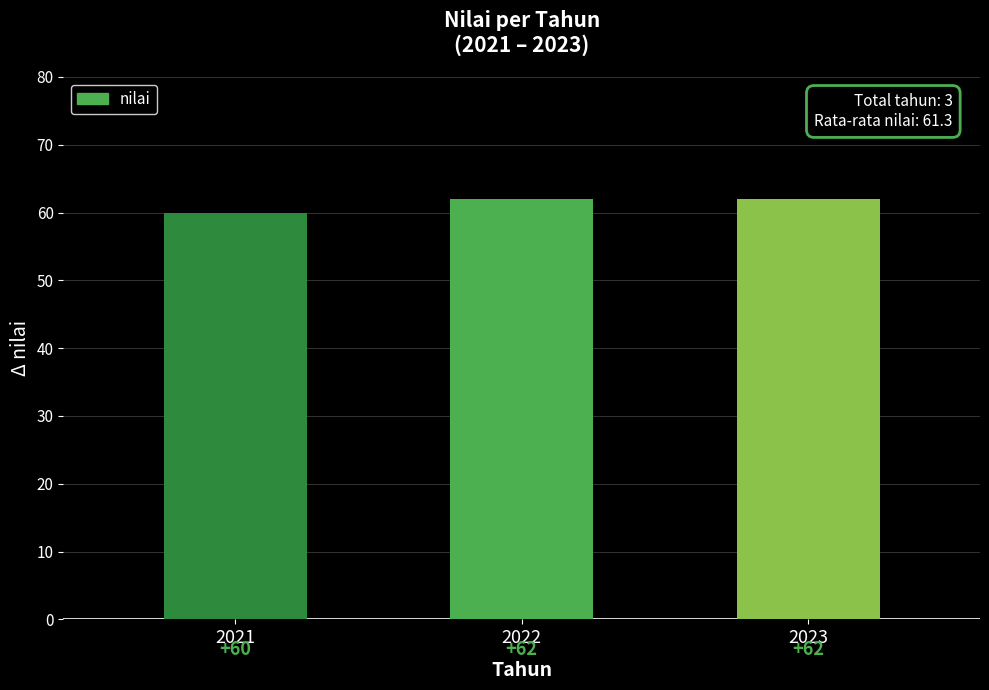

What is the value of the 1st bar from the left?

60